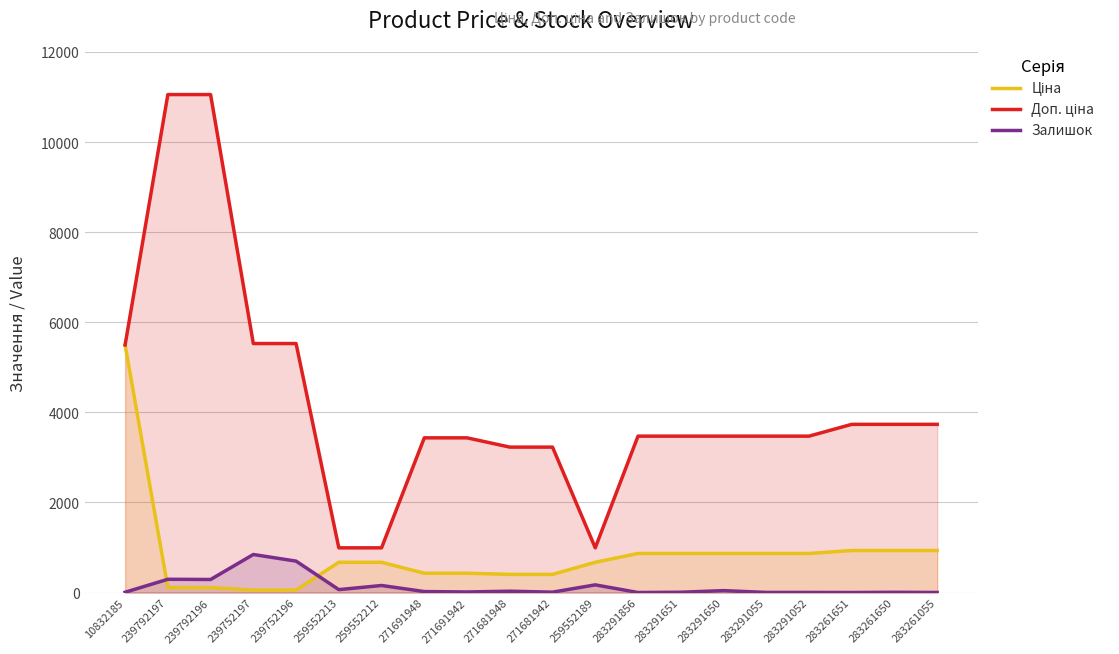

Rank the series by their maximum value, from lowest to highest.

Залишок, Ціна, Доп. ціна